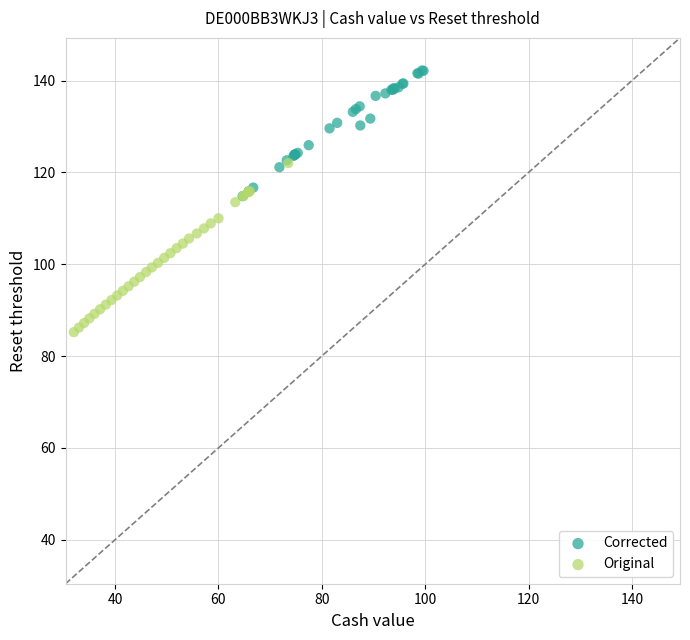

Which series reaches the maximum Y coordinate?

Corrected